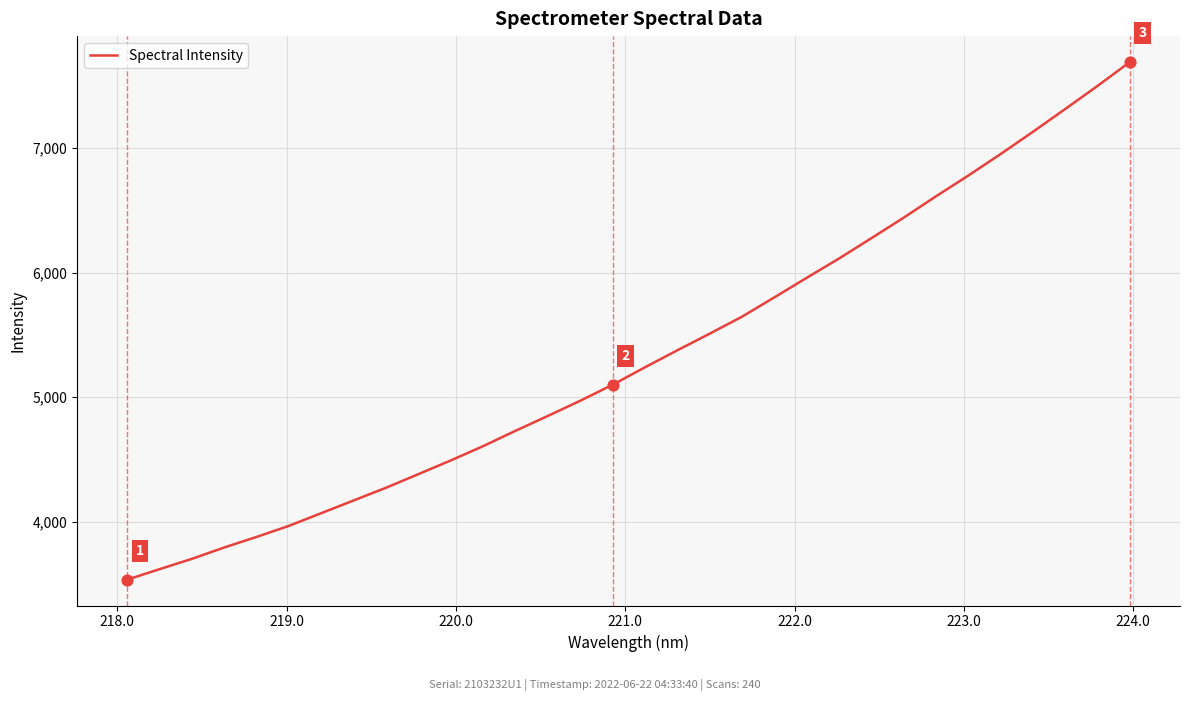

What is the maximum value shown in the chart?

7690.9